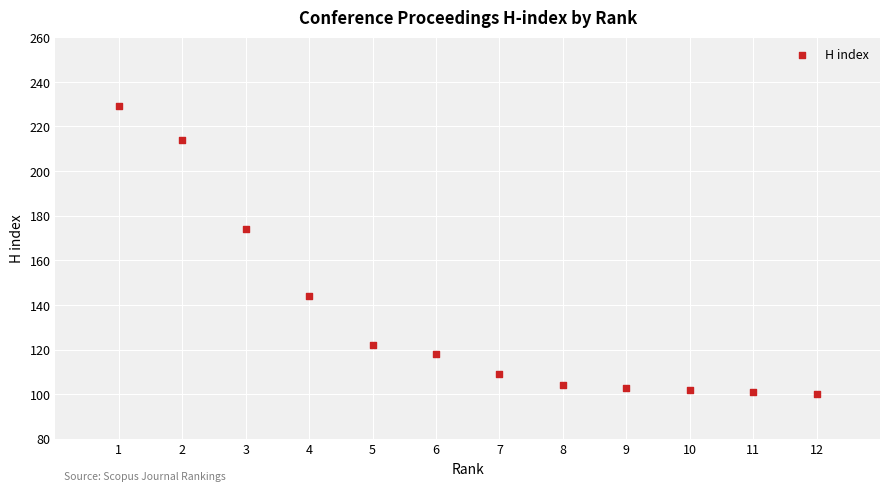

What is the average Y value?

135